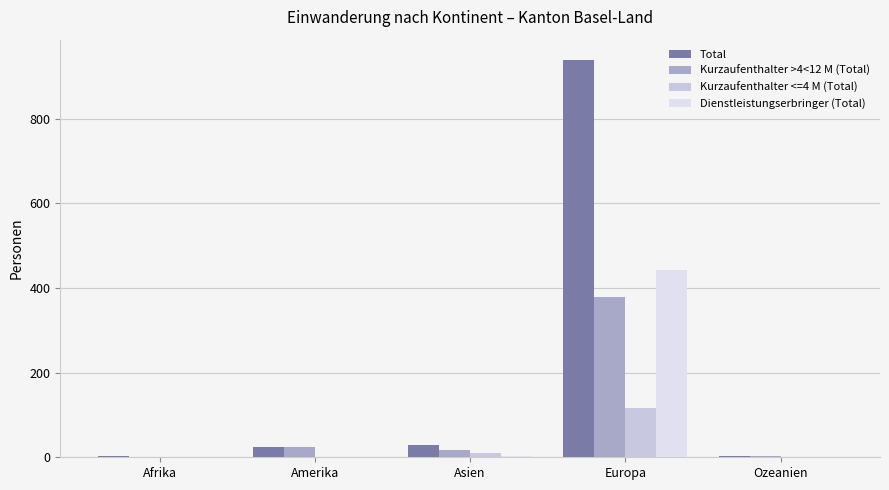

At which category is the sum across all series the highest?

Europa